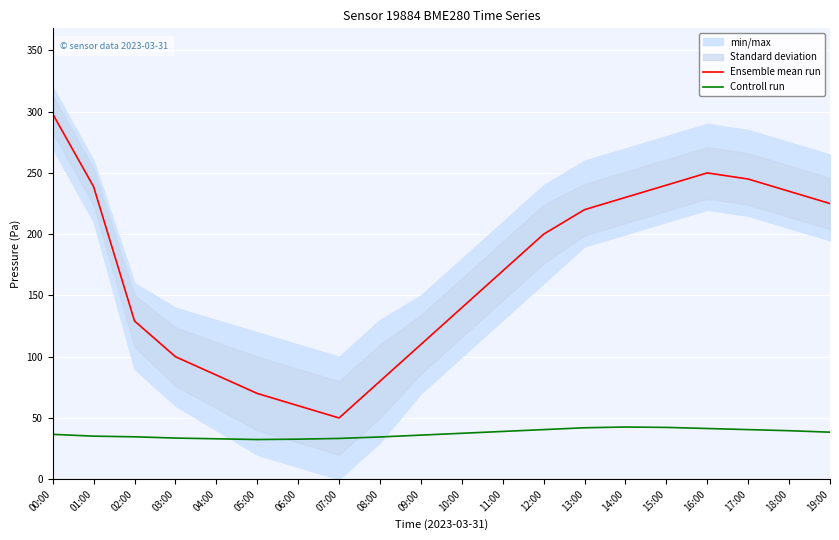

Is the value of Ensemble mean run at 05:00 greater than the value of Controll run at 05:00?

Yes